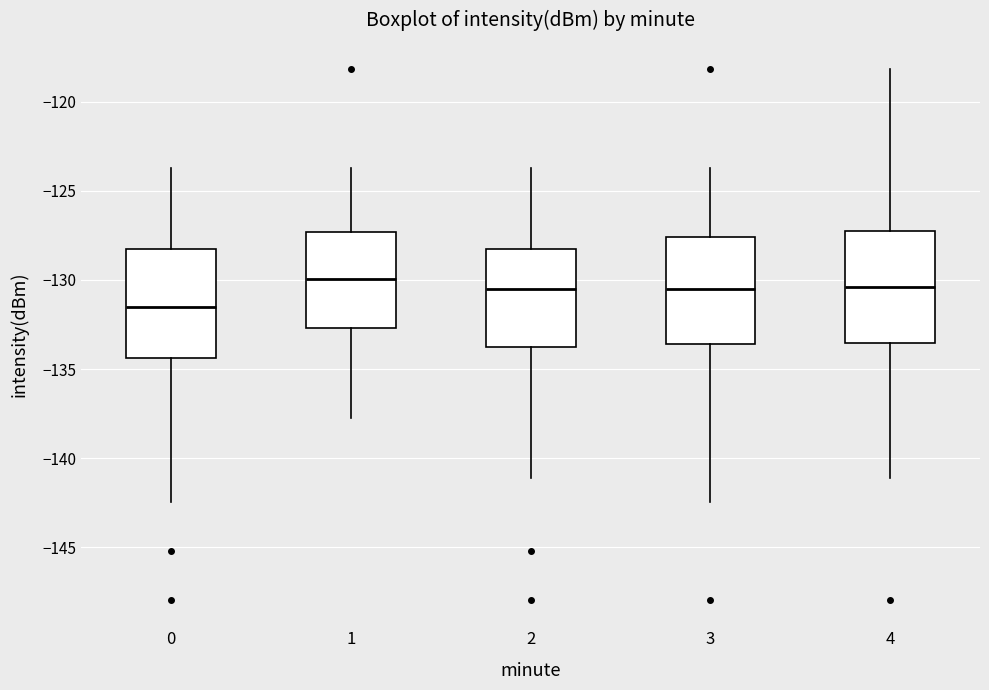

Reading left to right, transcribe this box plot: for each box, give where its median line is, the range the box spans, and where its two whiskers end, as read against the y-axis. The values are not printed on the chart, so give them approximately, as read against the axis.

0: median -131.5, box -134.5 to -128.0, whiskers -142.5 to -123.5
1: median -130.0, box -132.5 to -127.5, whiskers -137.5 to -123.5
2: median -130.5, box -134.0 to -128.5, whiskers -141.0 to -123.5
3: median -130.5, box -133.5 to -127.5, whiskers -142.5 to -123.5
4: median -130.5, box -133.5 to -127.0, whiskers -141.0 to -118.0